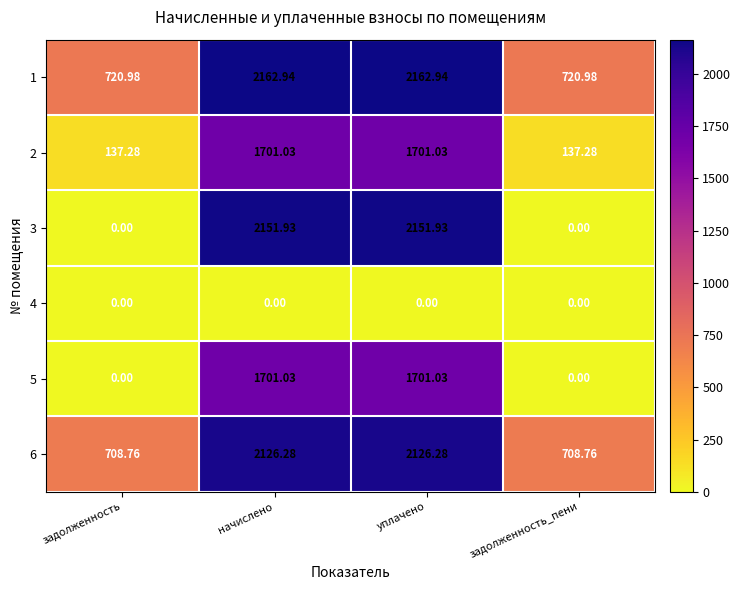

Is the value of 3 at начислено greater than the value of 2 at задолженность_пени?

Yes